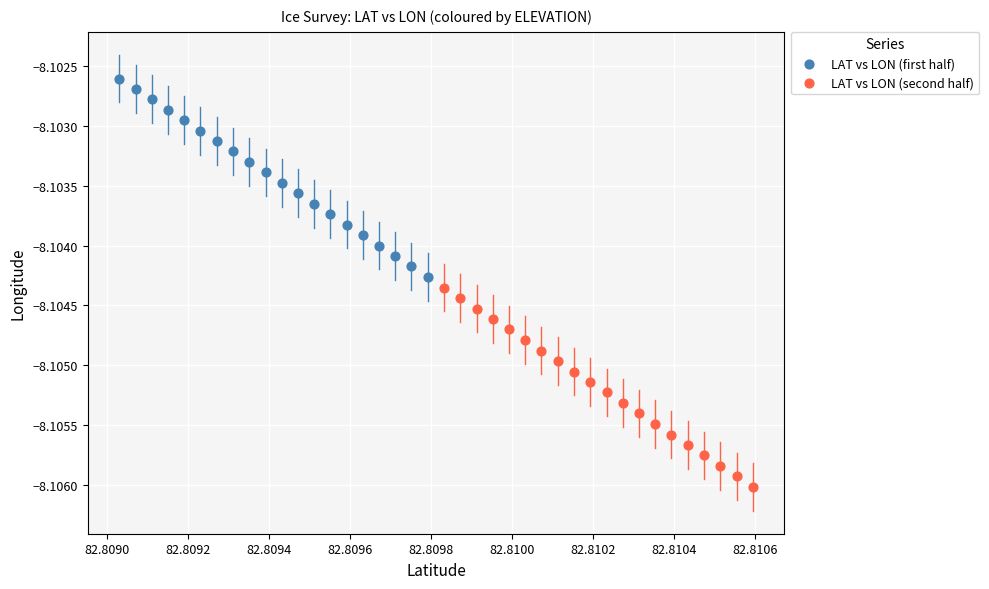

Which series reaches the minimum Y coordinate?

LAT vs LON (second half)